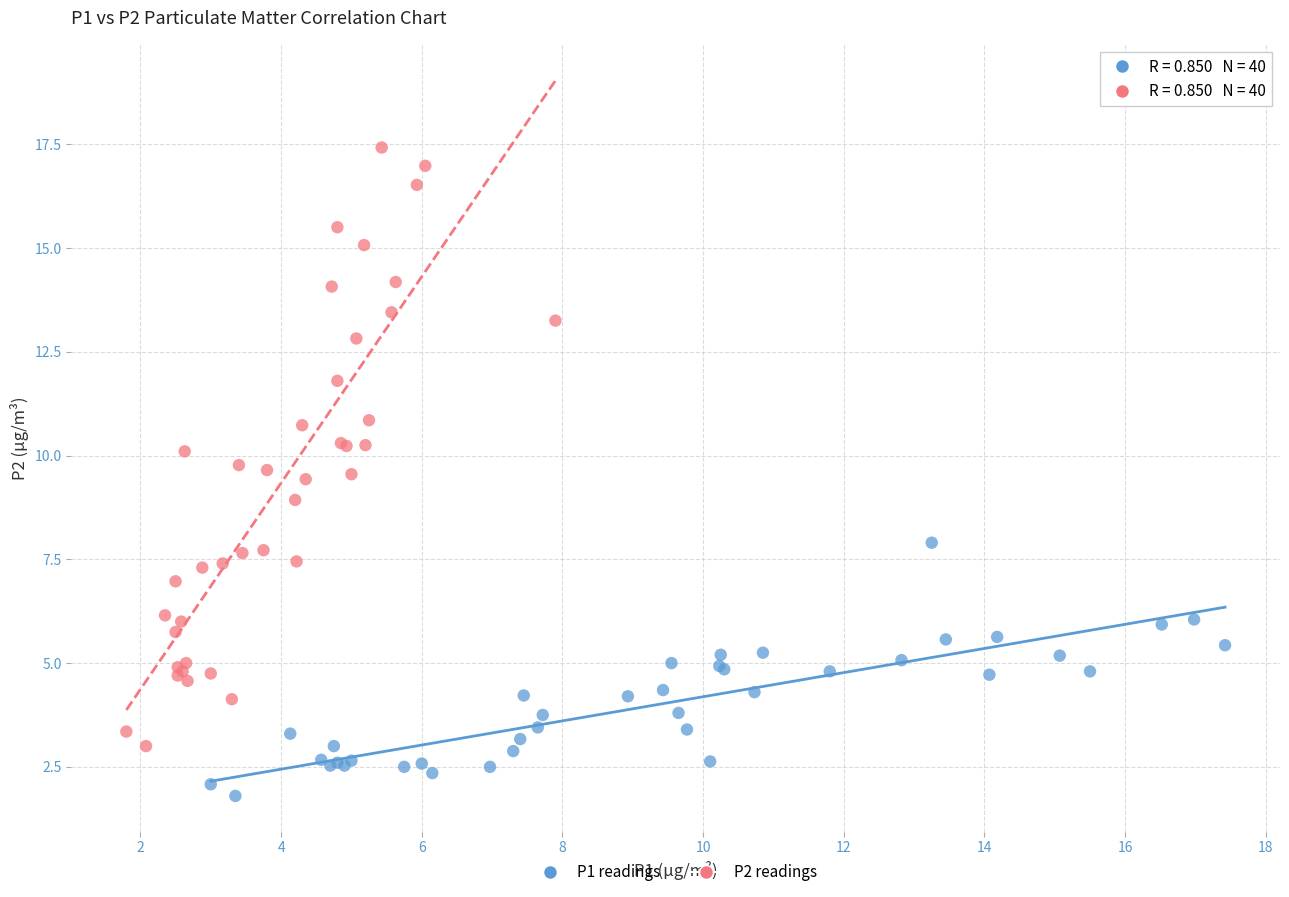

Which series contains the highest Y value?

P2 readings